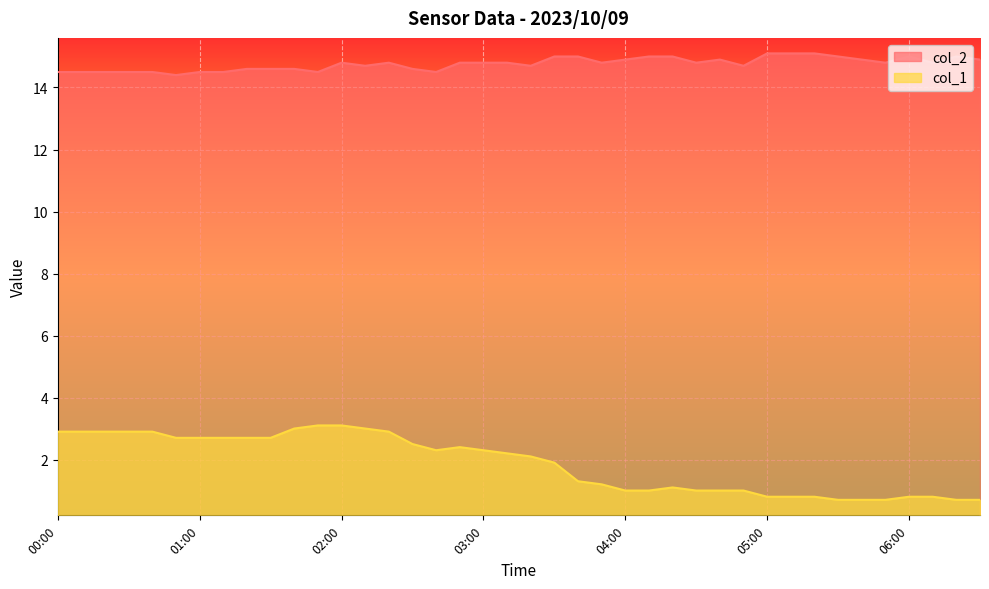

The col_1 series shows 2.2 at 03:10. True or false?

True